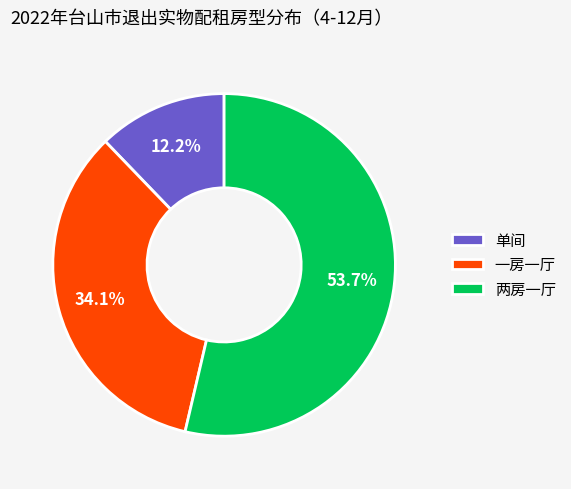

Rank the categories by value from lowest to highest.

单间, 一房一厅, 两房一厅